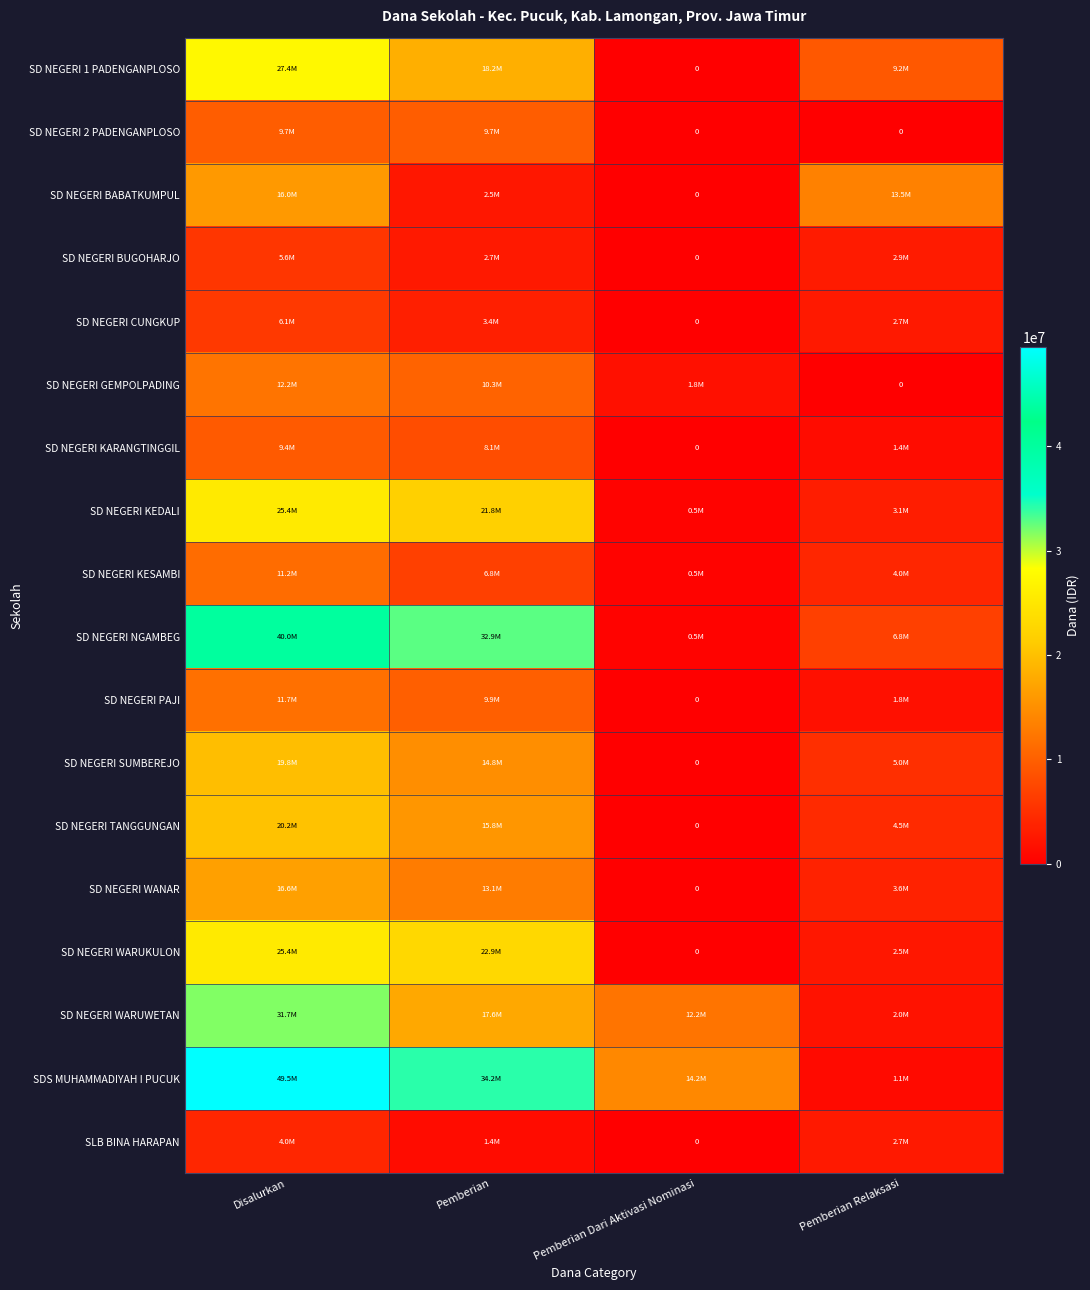

Read the SD NEGERI CUNGKUP value at Pemberian Relaksasi.

2700000